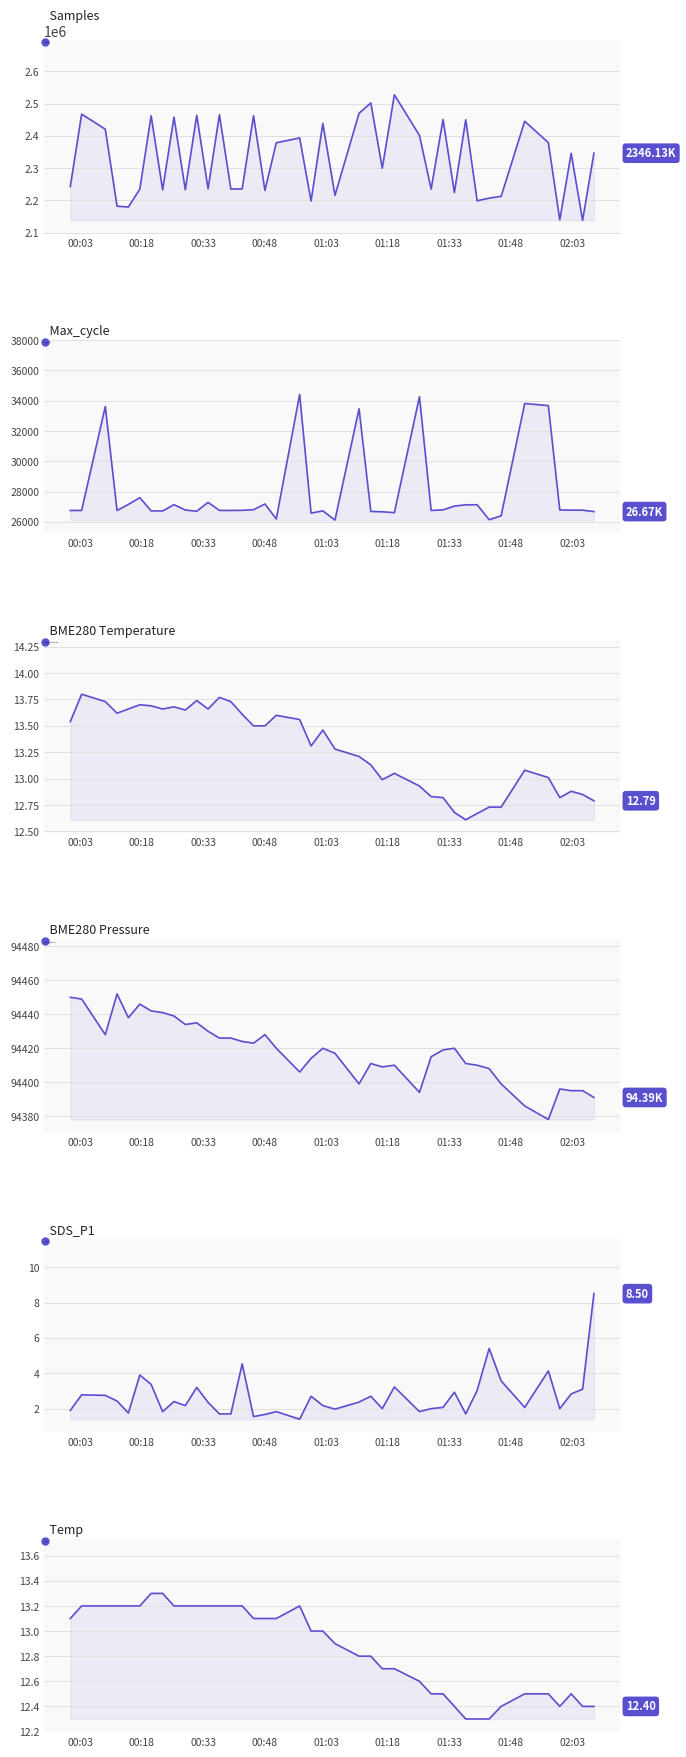

Which series has the largest total across all categories?

Samples